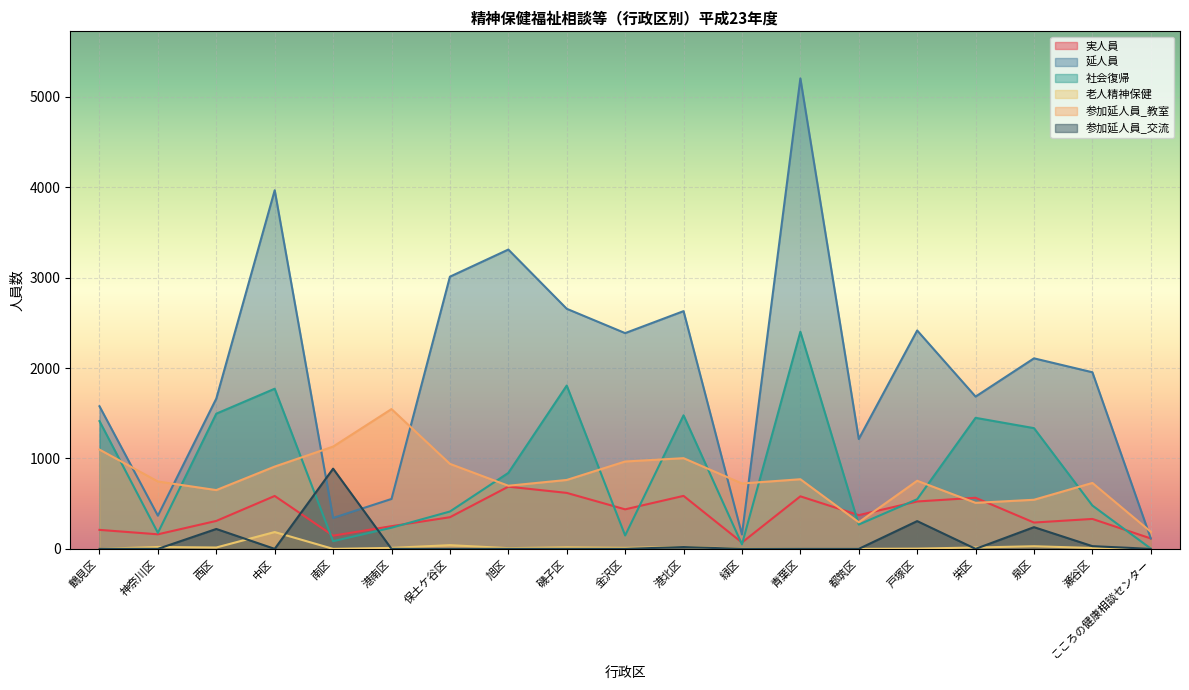

What is the label of the 1st point from the right?

こころの健康相談センター